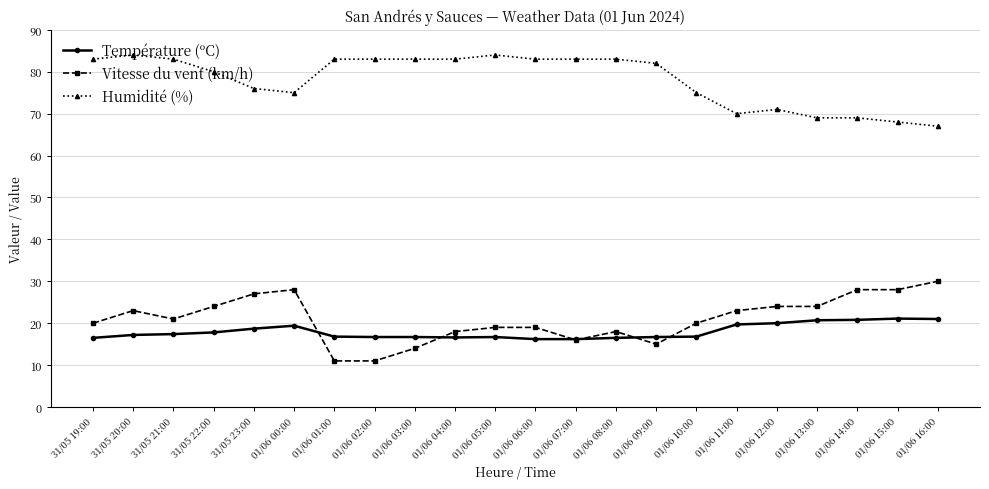

At which category does Vitesse du vent (km/h) reach its first local peak?

31/05 20:00